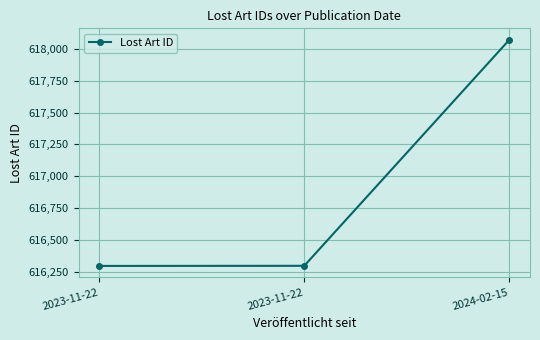

Reading left to right, list all the values displayed in this chart.

616294	616295	618074